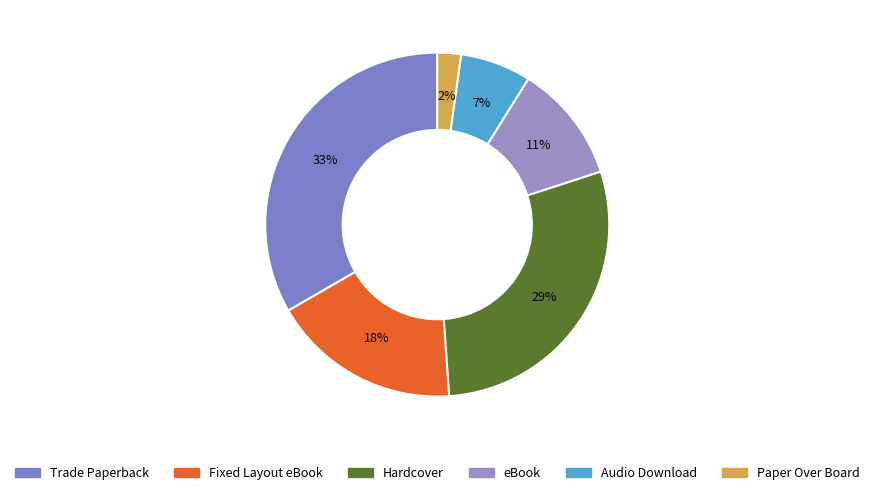

Between Trade Paperback and Paper Over Board, which is larger?

Trade Paperback